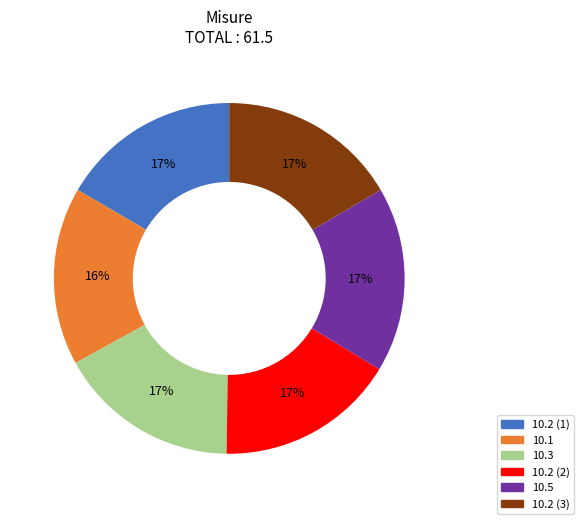

What percentage is the 10.3 slice, to the nearest percent?

17%